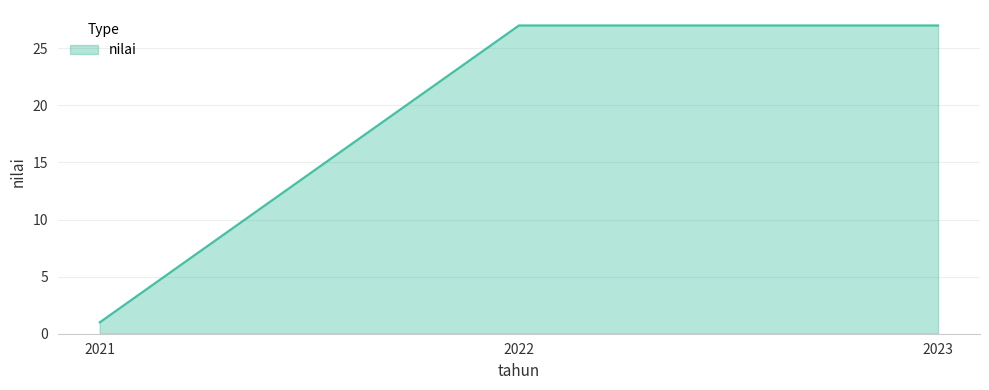

How many distinct data groups are displayed?

1